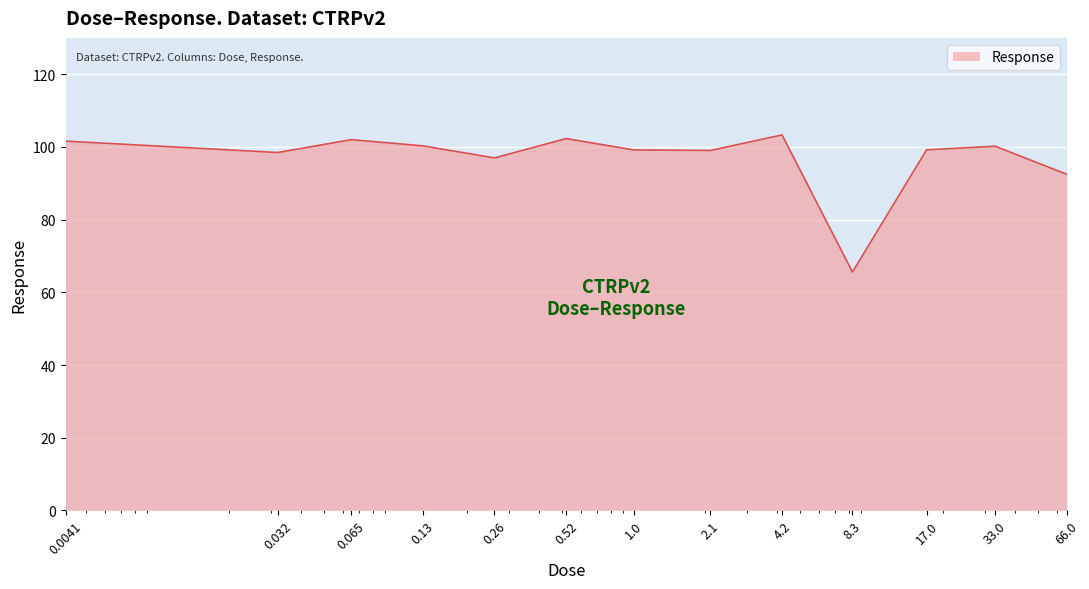

What is the minimum value shown in the chart?

65.6